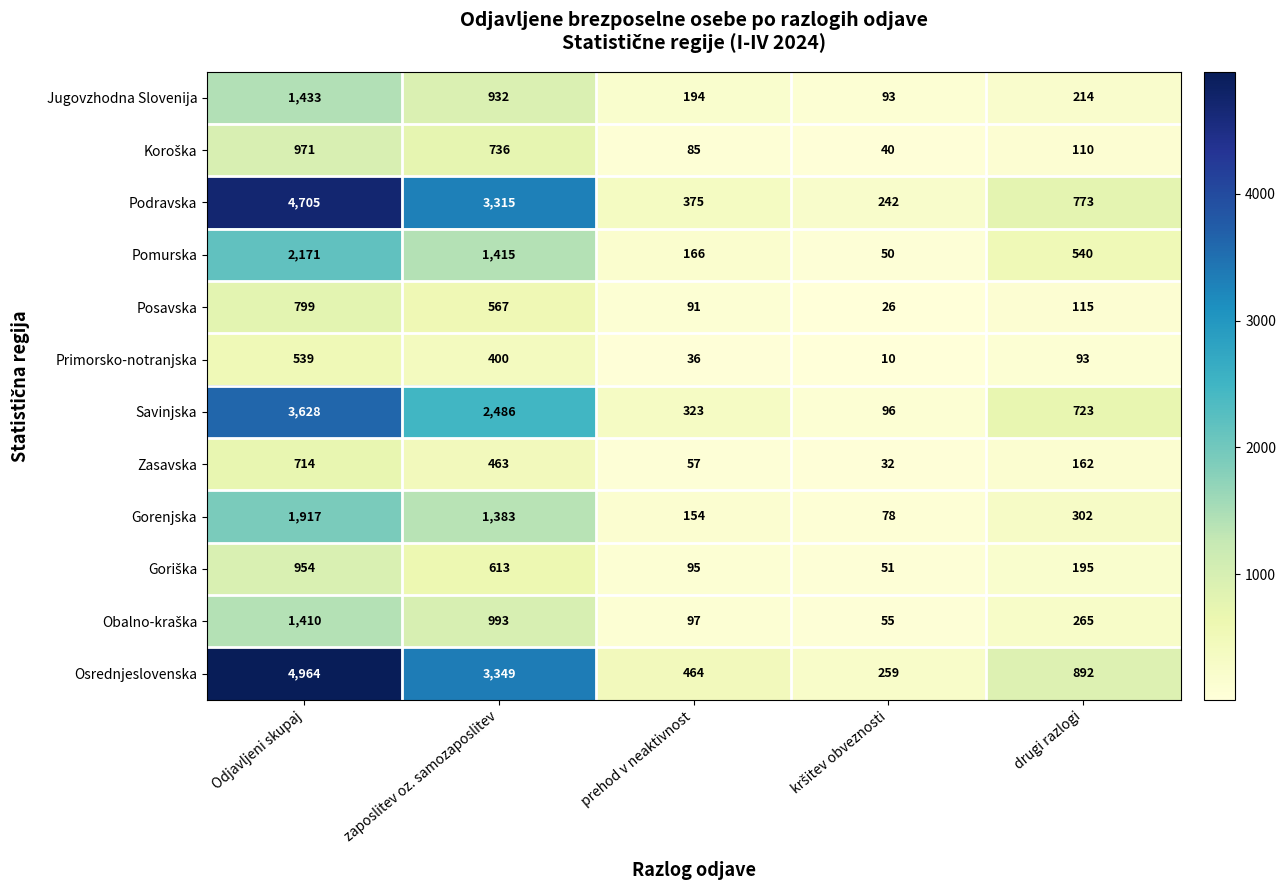

Which series has the widest spread of values?

Osrednjeslovenska